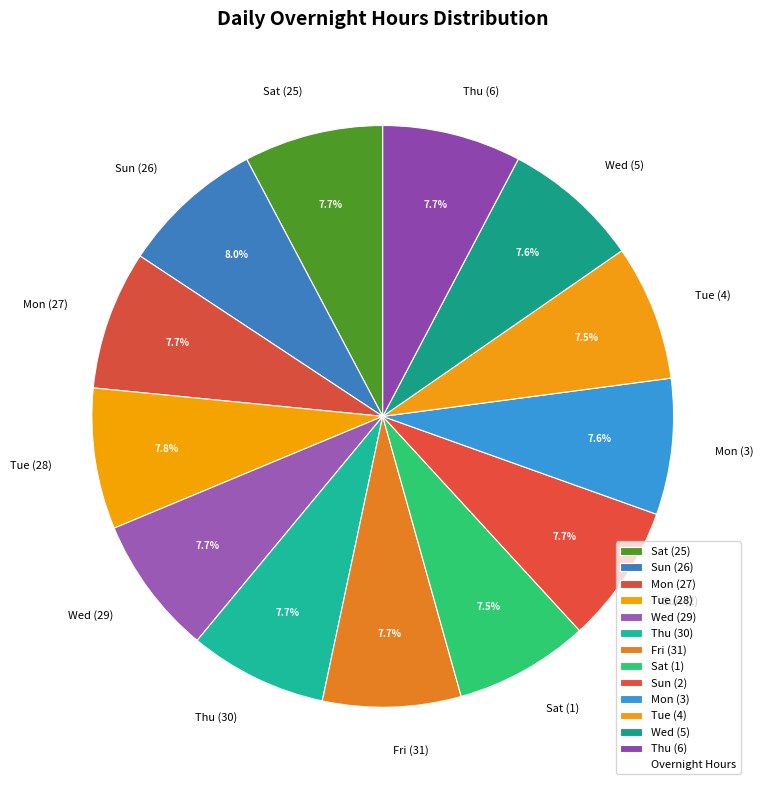

To the nearest percent, what is the average slice percentage?

8%